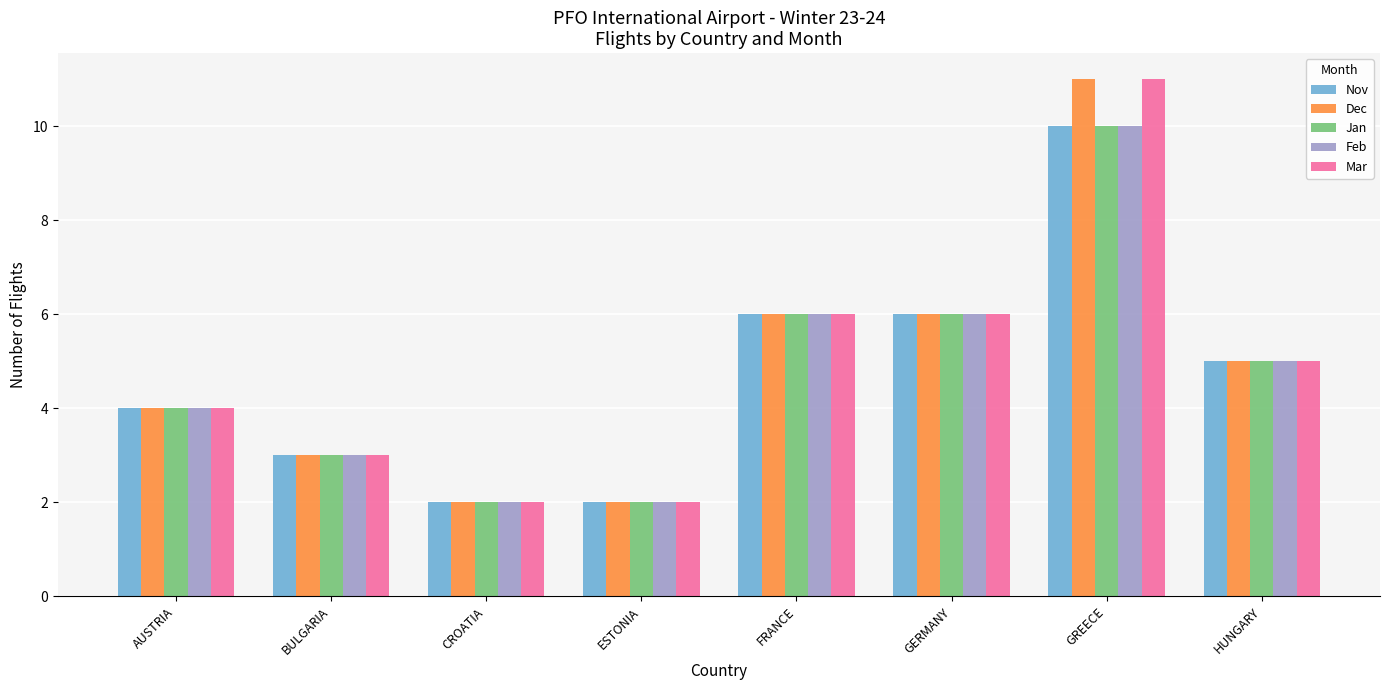

How many data points does each series have?

8